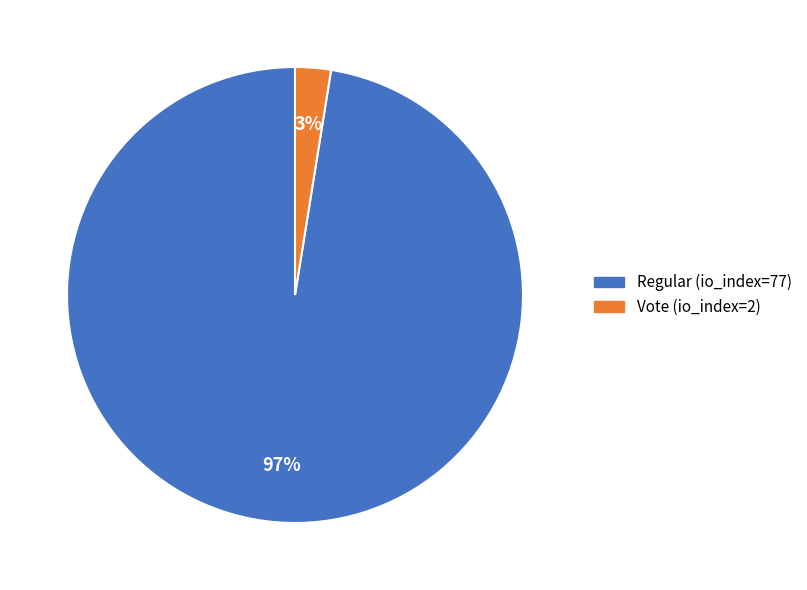

Rank the categories by value from lowest to highest.

Vote (io_index=2), Regular (io_index=77)